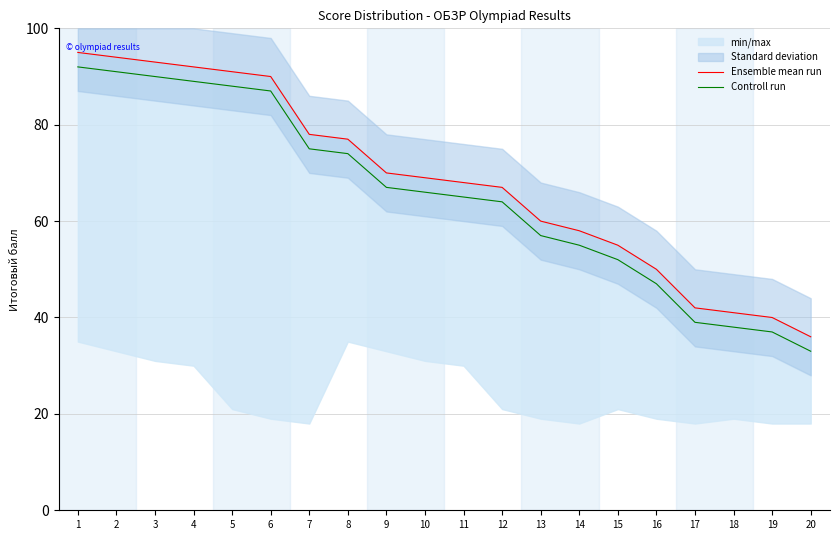

What is the difference between the Ensemble mean run values at 13 and 3?

33